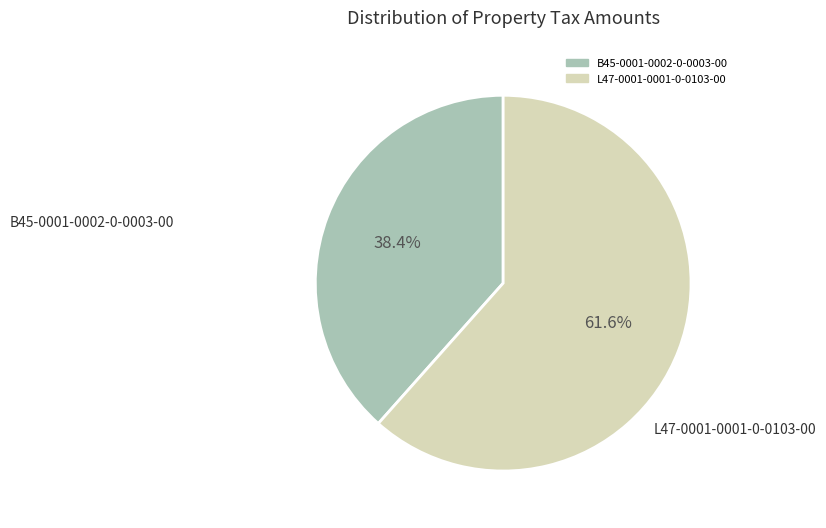

To the nearest percent, what is the difference between the L47-0001-0001-0-0103-00 and B45-0001-0002-0-0003-00 slice percentages?

23%